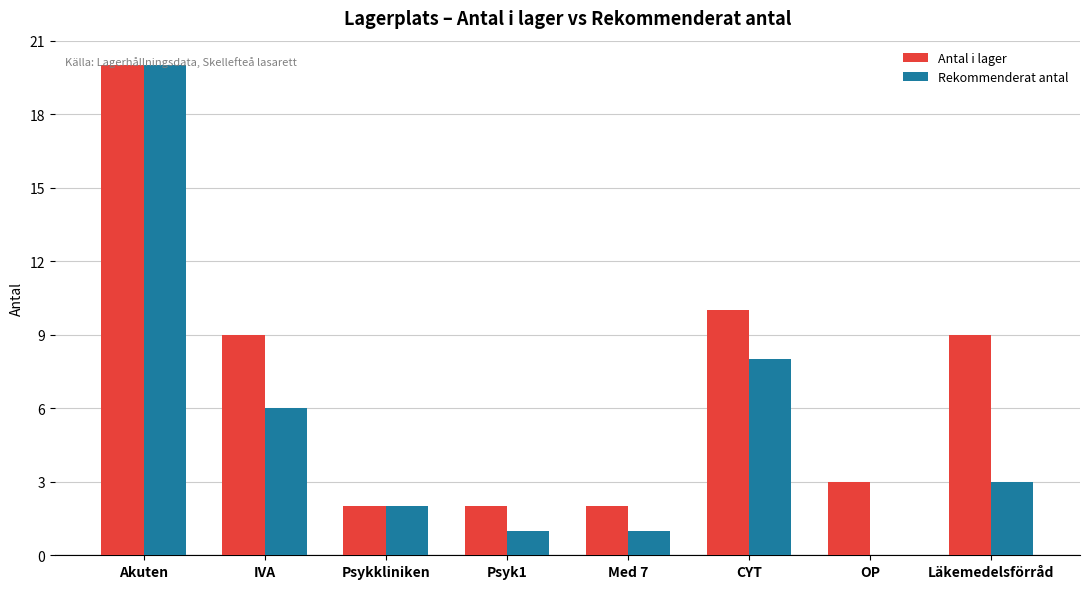

How many series are shown in this chart?

2